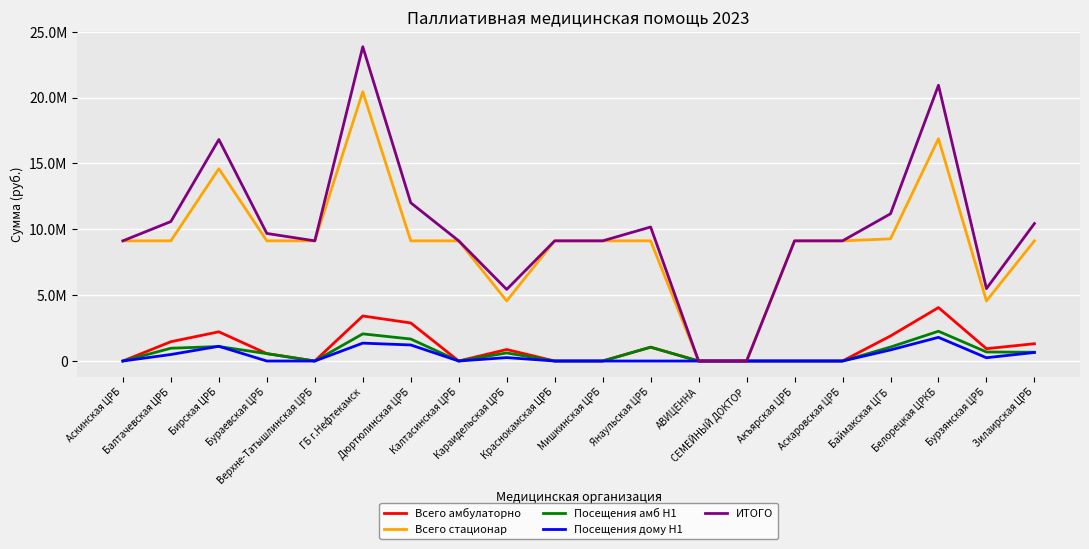

True or false: ИТОГО and Всего стационар cross at least once.

False